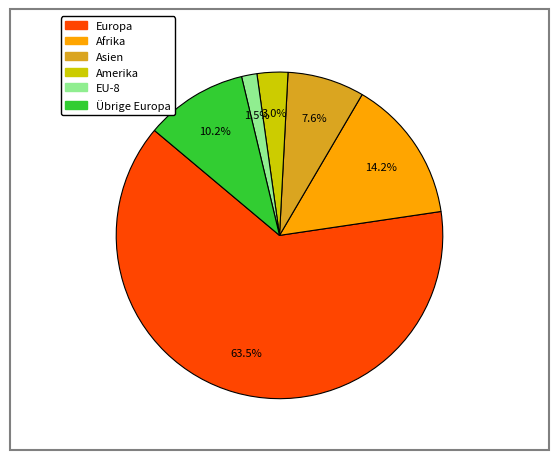

Is there any slice that represents more than half of the pie?

Yes